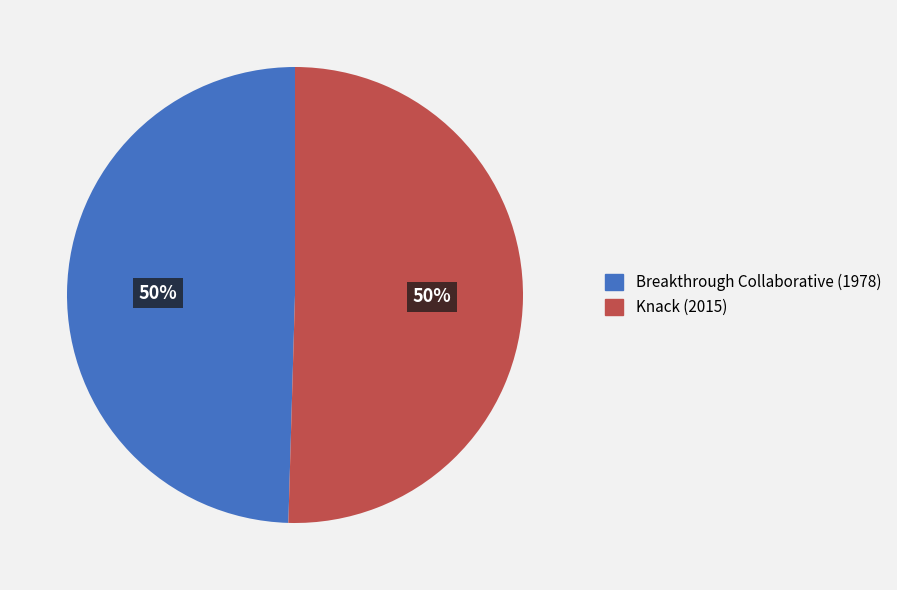

Is the sum of Breakthrough Collaborative (1978) and Knack (2015) greater than half?

Yes